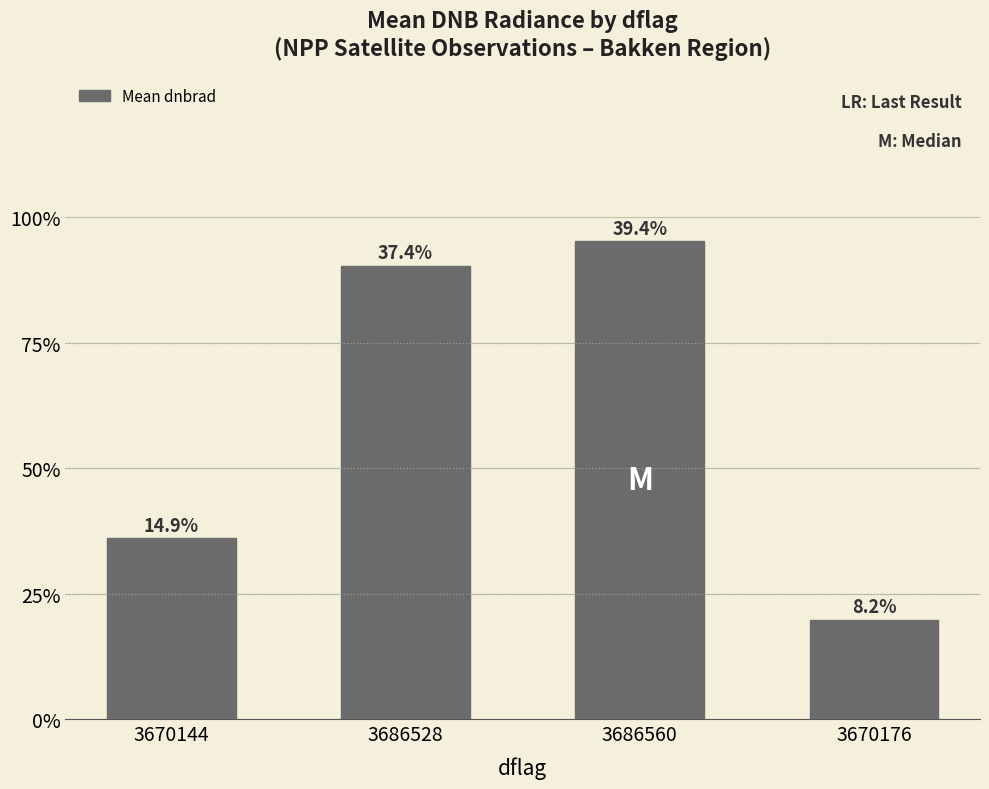

Does the chart contain any negative values?

No